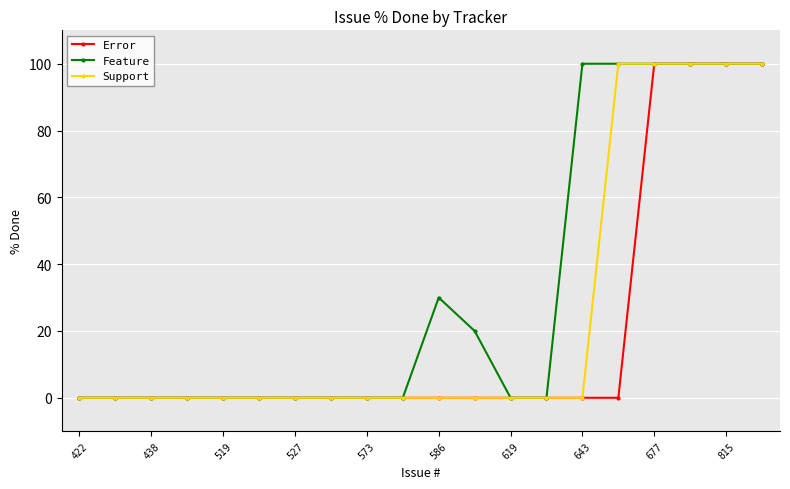

Which series has the largest total across all categories?

Feature